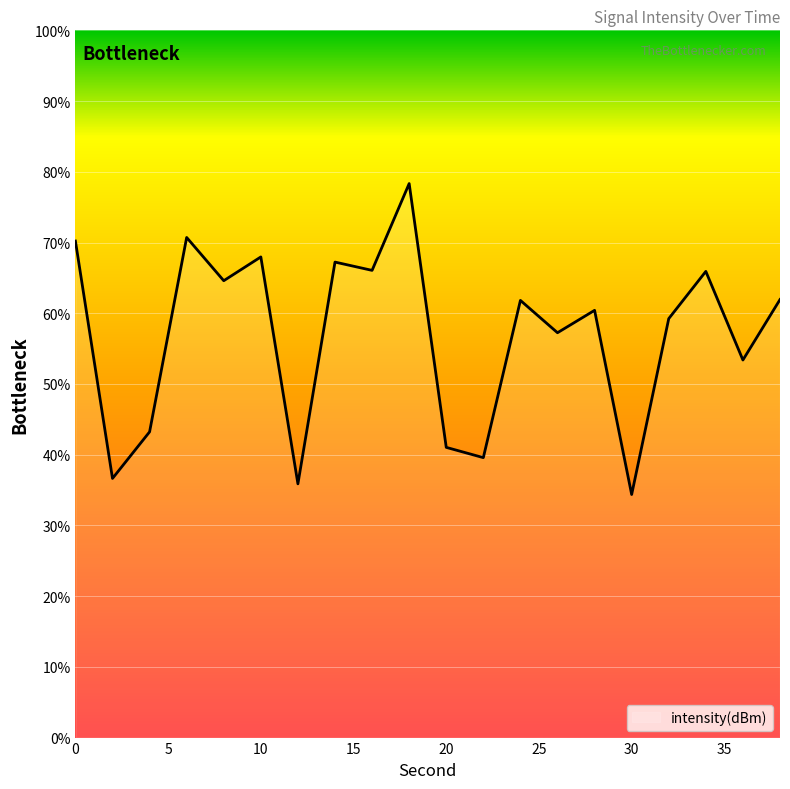

What is the minimum value shown in the chart?

34.4